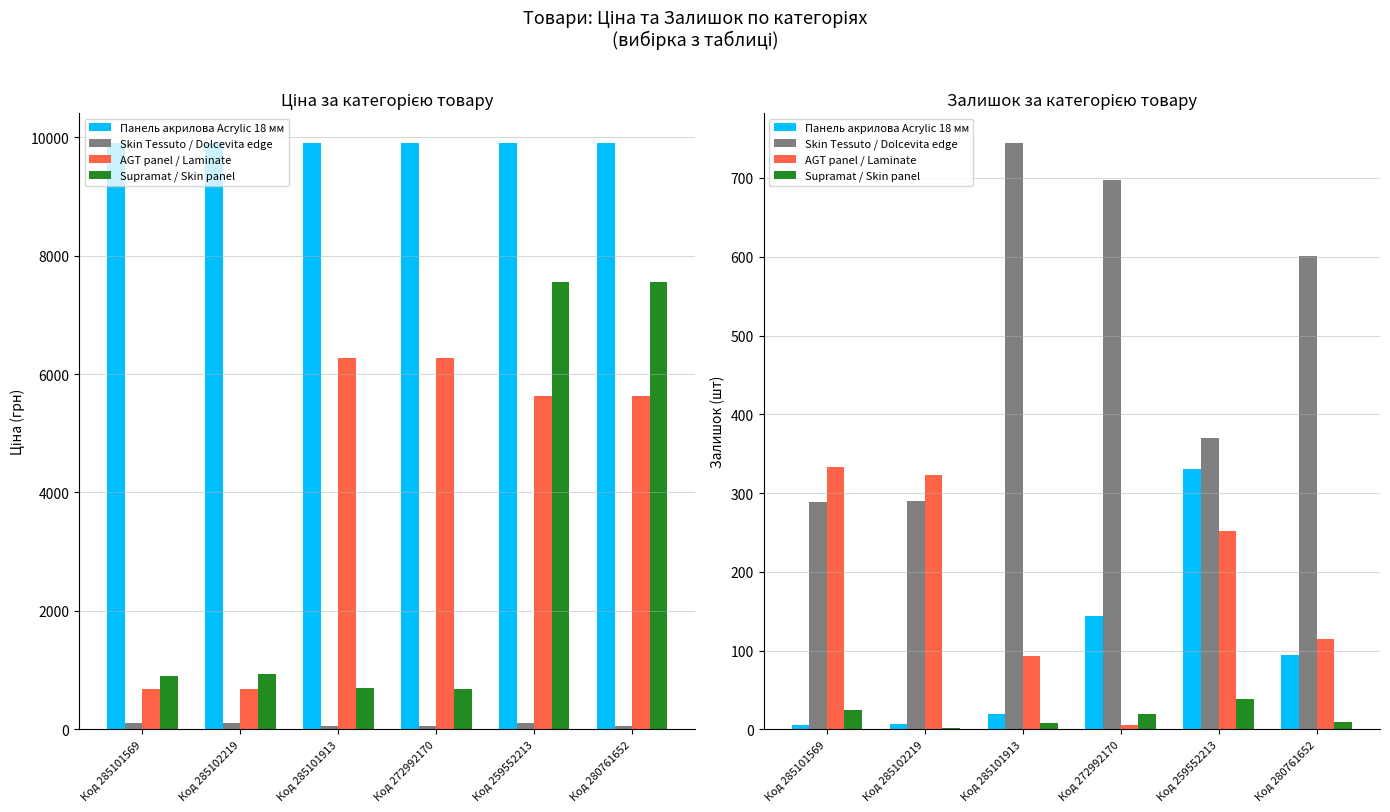

What are all the series names shown in the legend?

Панель акрилова Acrylic 18 мм, Skin Tessuto / Dolcevita edge, AGT panel / Laminate, Supramat / Skin panel